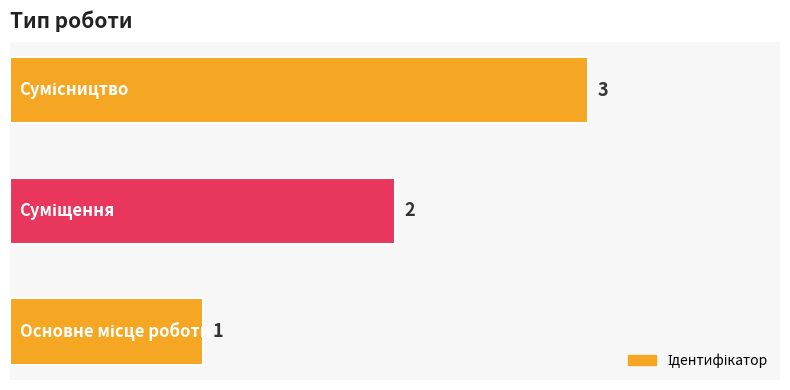

How many values are between 1 and 3?

3